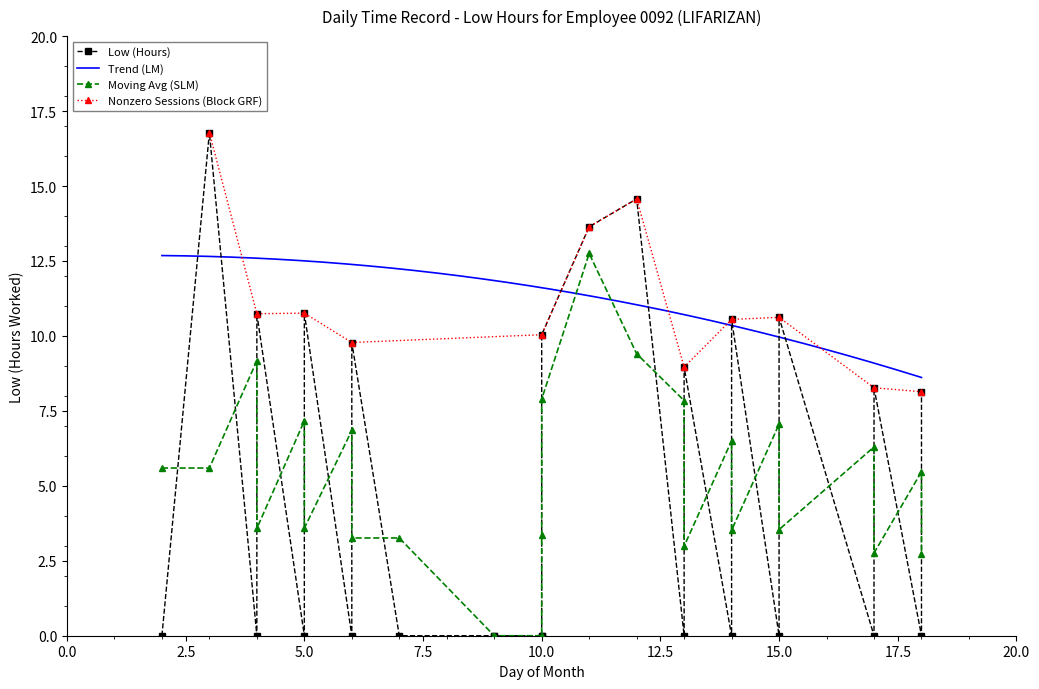

What is the highest value of the Trend (LM) series?

12.7